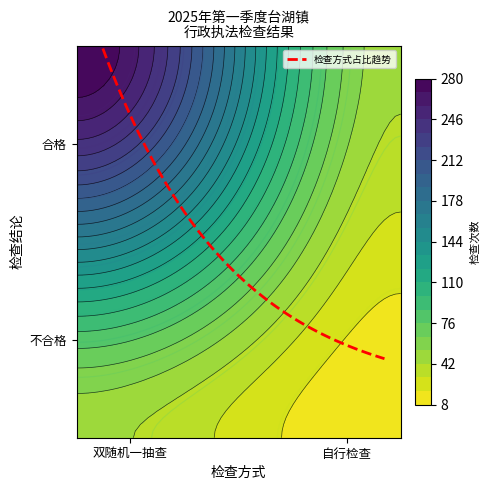

What is the smallest value displayed?

8